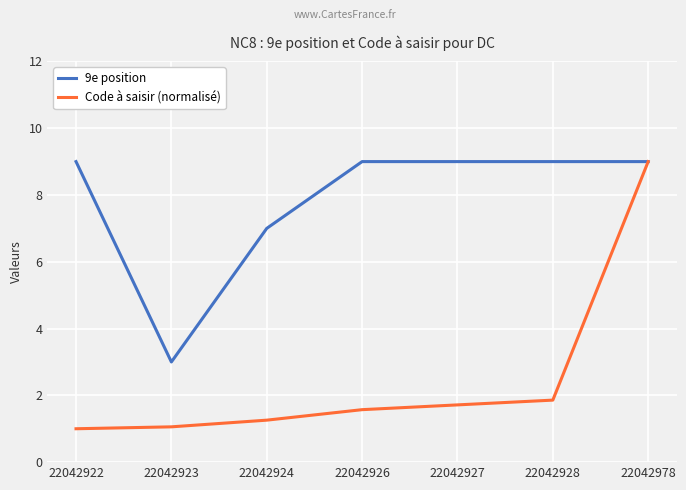

What is the maximum value shown in the chart?

9.0